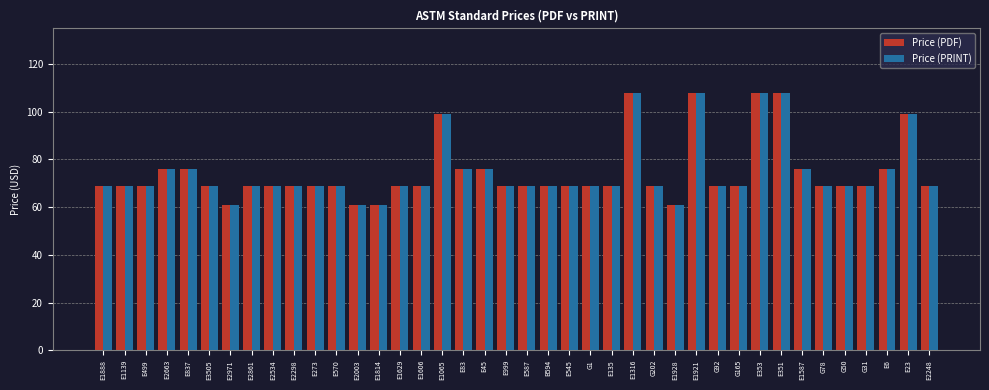

At how many categories does at least one series exceed 96?

6